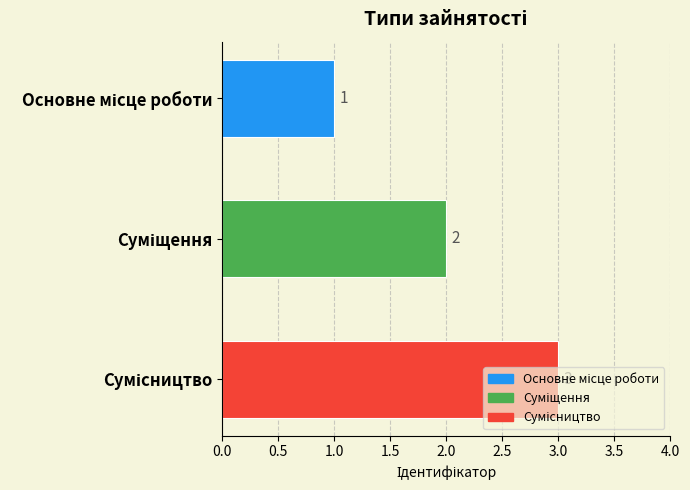

How many values are between 1 and 3?

3